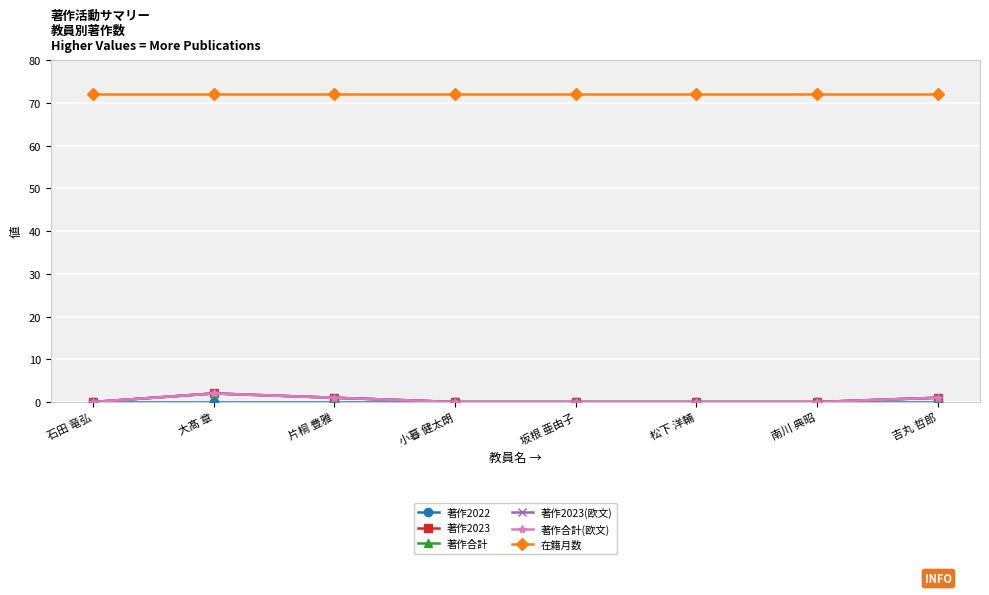

Does the chart have visible grid lines?

Yes